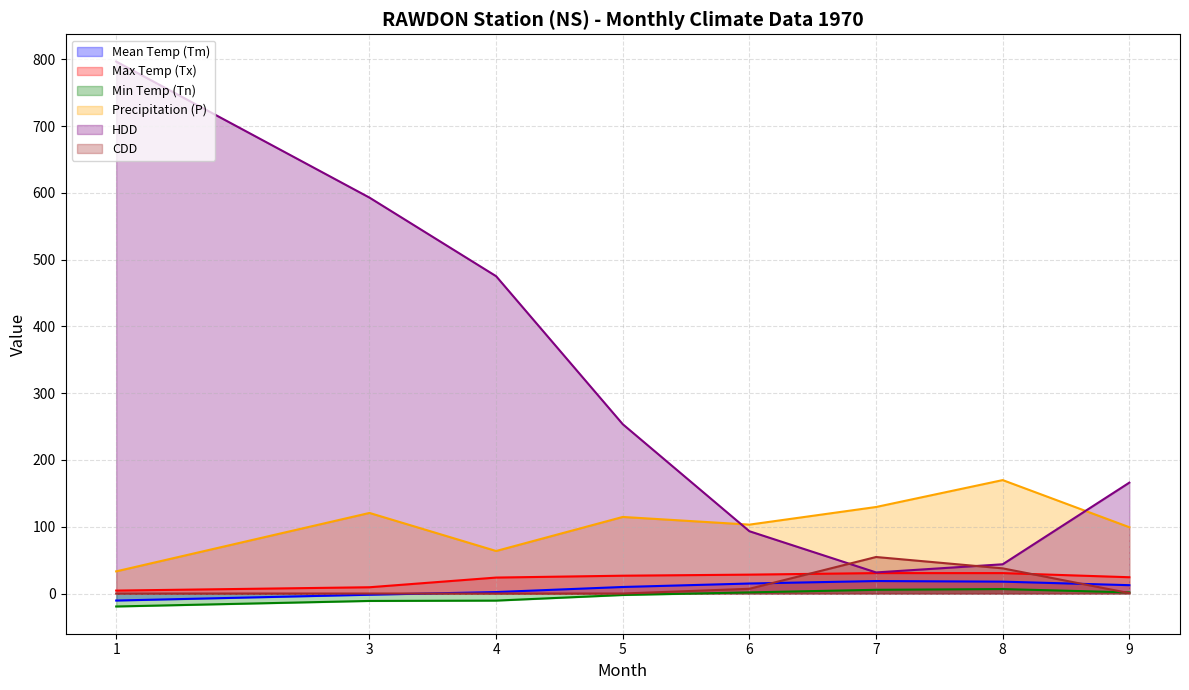

What is the maximum value for Max Temp (Tx)?

30.6